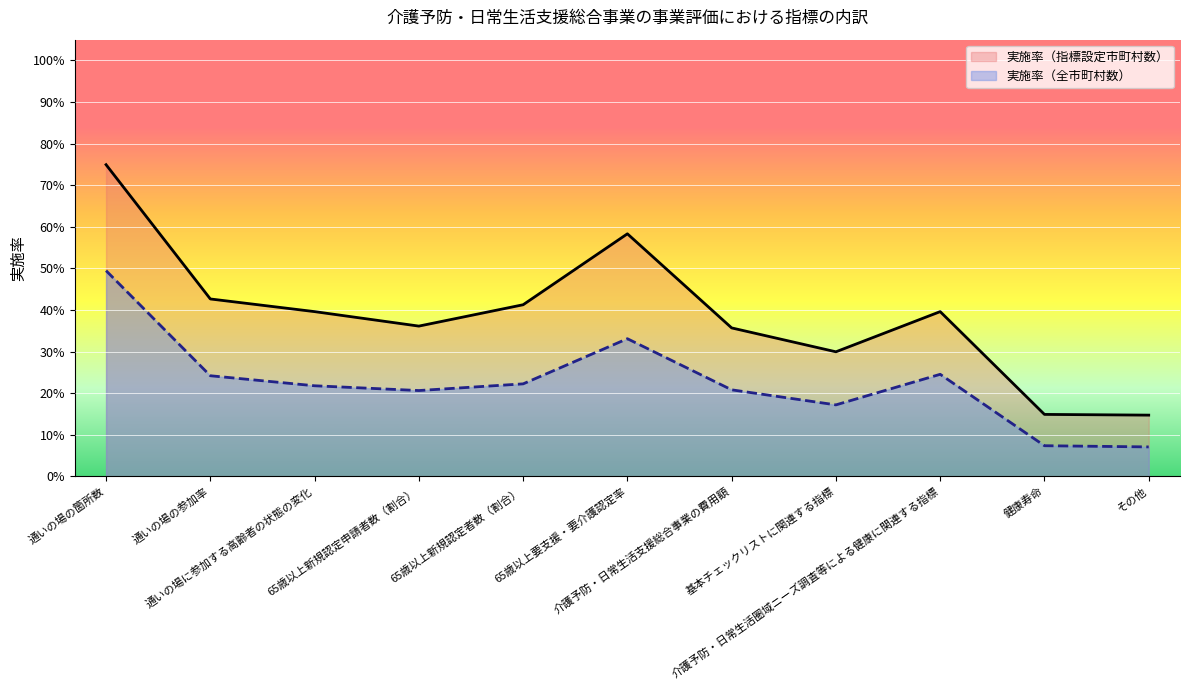

True or false: 実施率（全市町村数） and 実施率（指標設定市町村数） cross at least once.

False